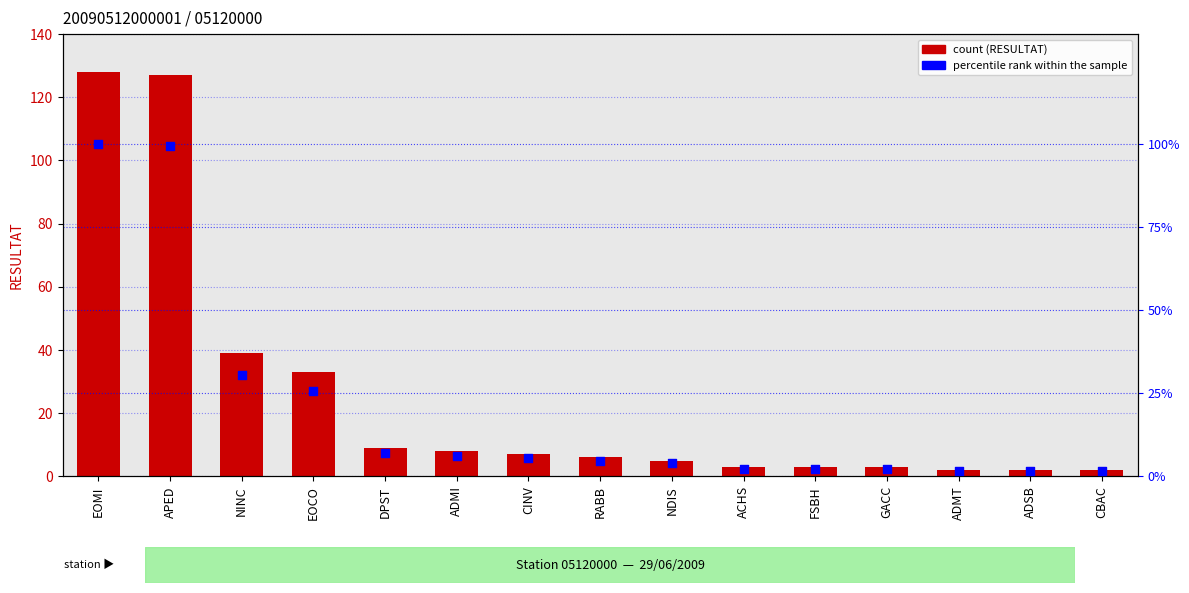

What is the total value across all series at NDIS?

8.9